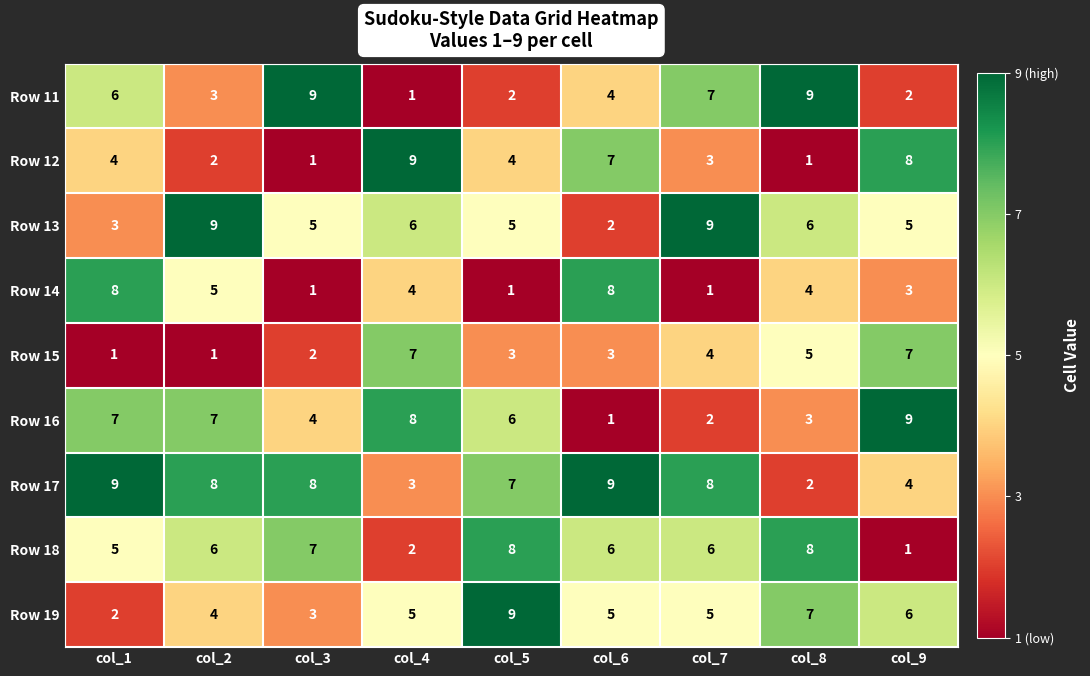

True or false: Row 18 has a value of 0 at col_9.

False